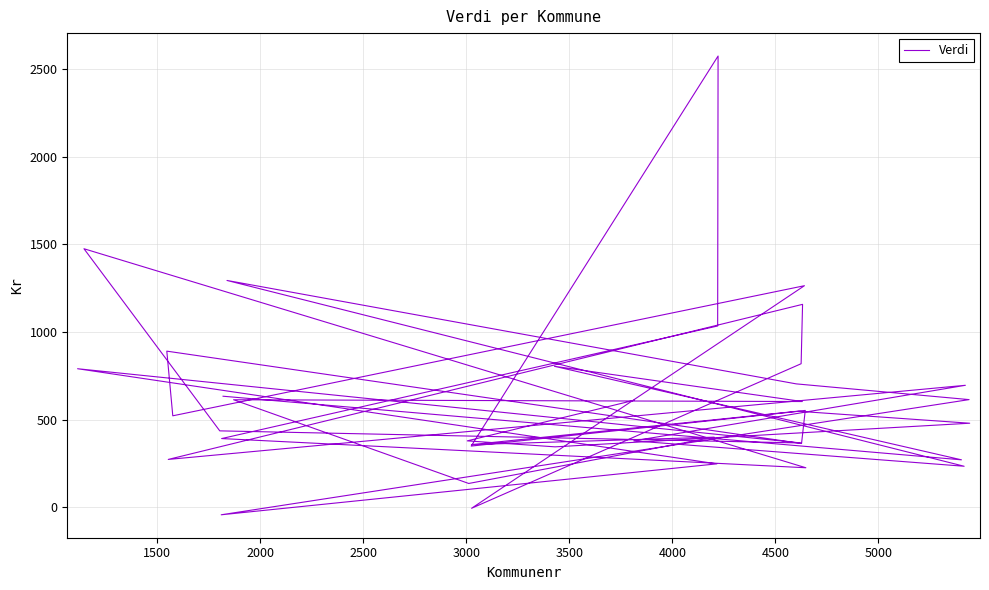

How many series are shown in this chart?

1